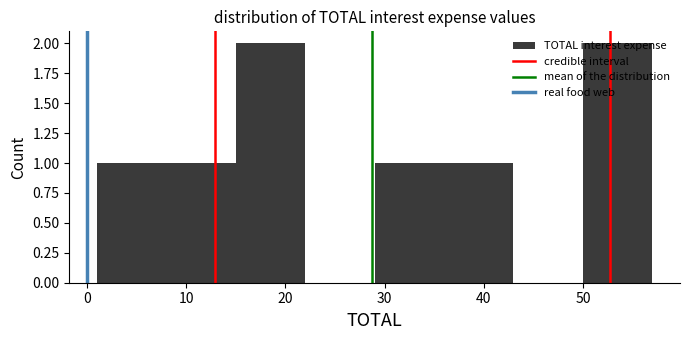

What is the height of the bar covering 15 to 22 on the x-axis? The values are not printed on the chart, so give them approximately, as read against the axis.

2